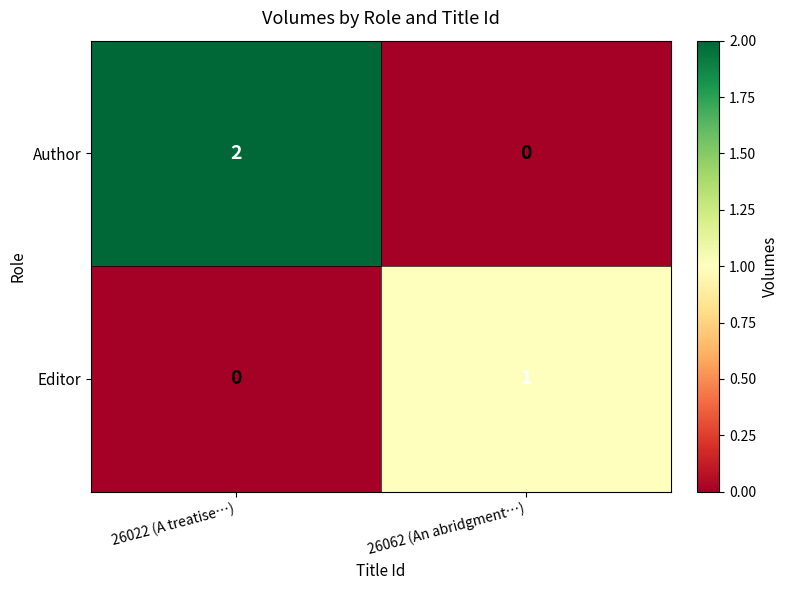

Which series has the largest total across all categories?

Author